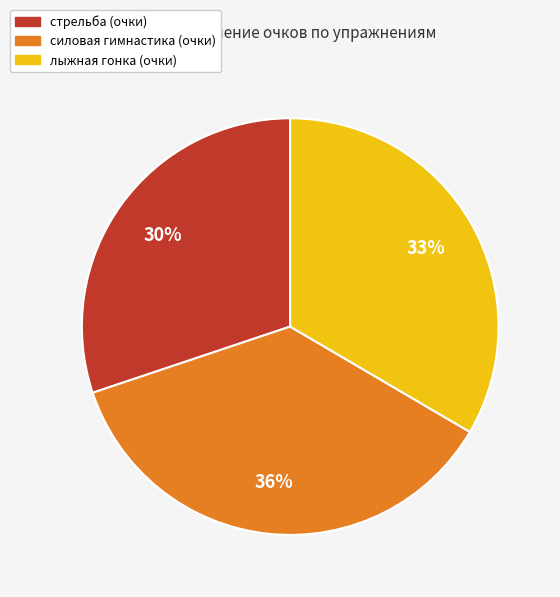

What is the ratio of the value at лыжная гонка (очки) to the value at силовая гимнастика (очки)?

0.9